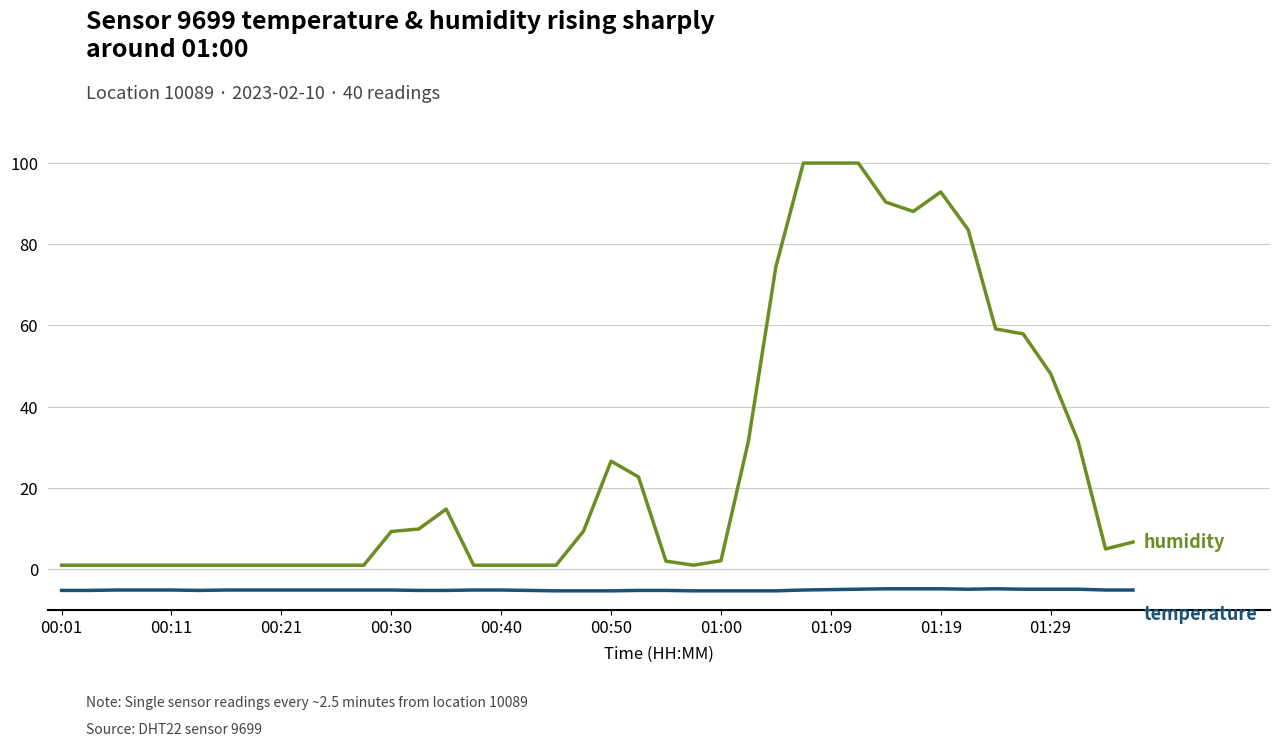

What is the maximum value shown in the chart?

99.9